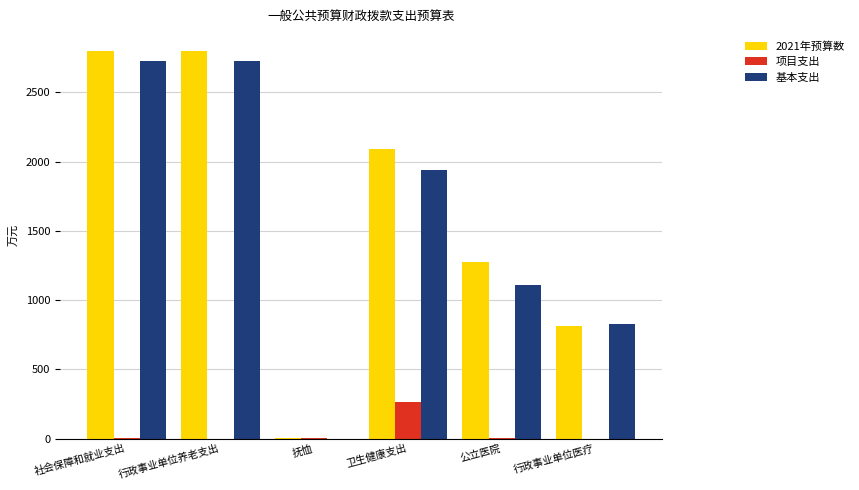

Are the bars grouped side by side (vs. stacked)?

Yes